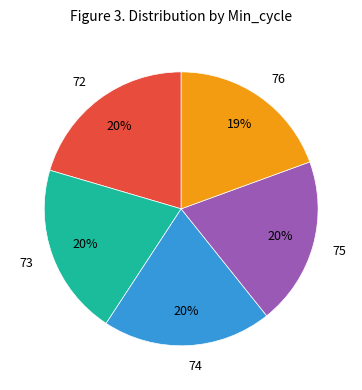

How many segments does this pie chart have?

5